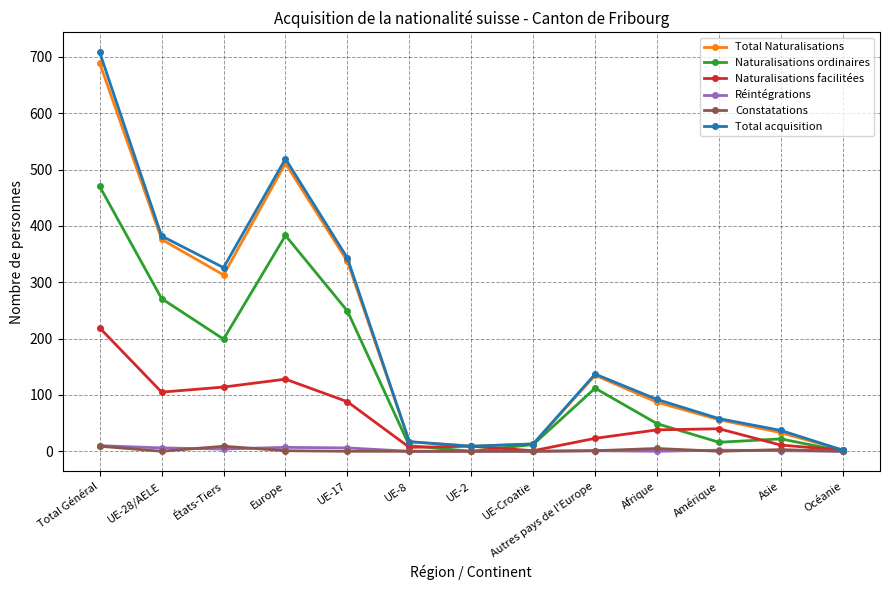

The Naturalisations ordinaires series shows 112 at Autres pays de l'Europe. True or false?

True